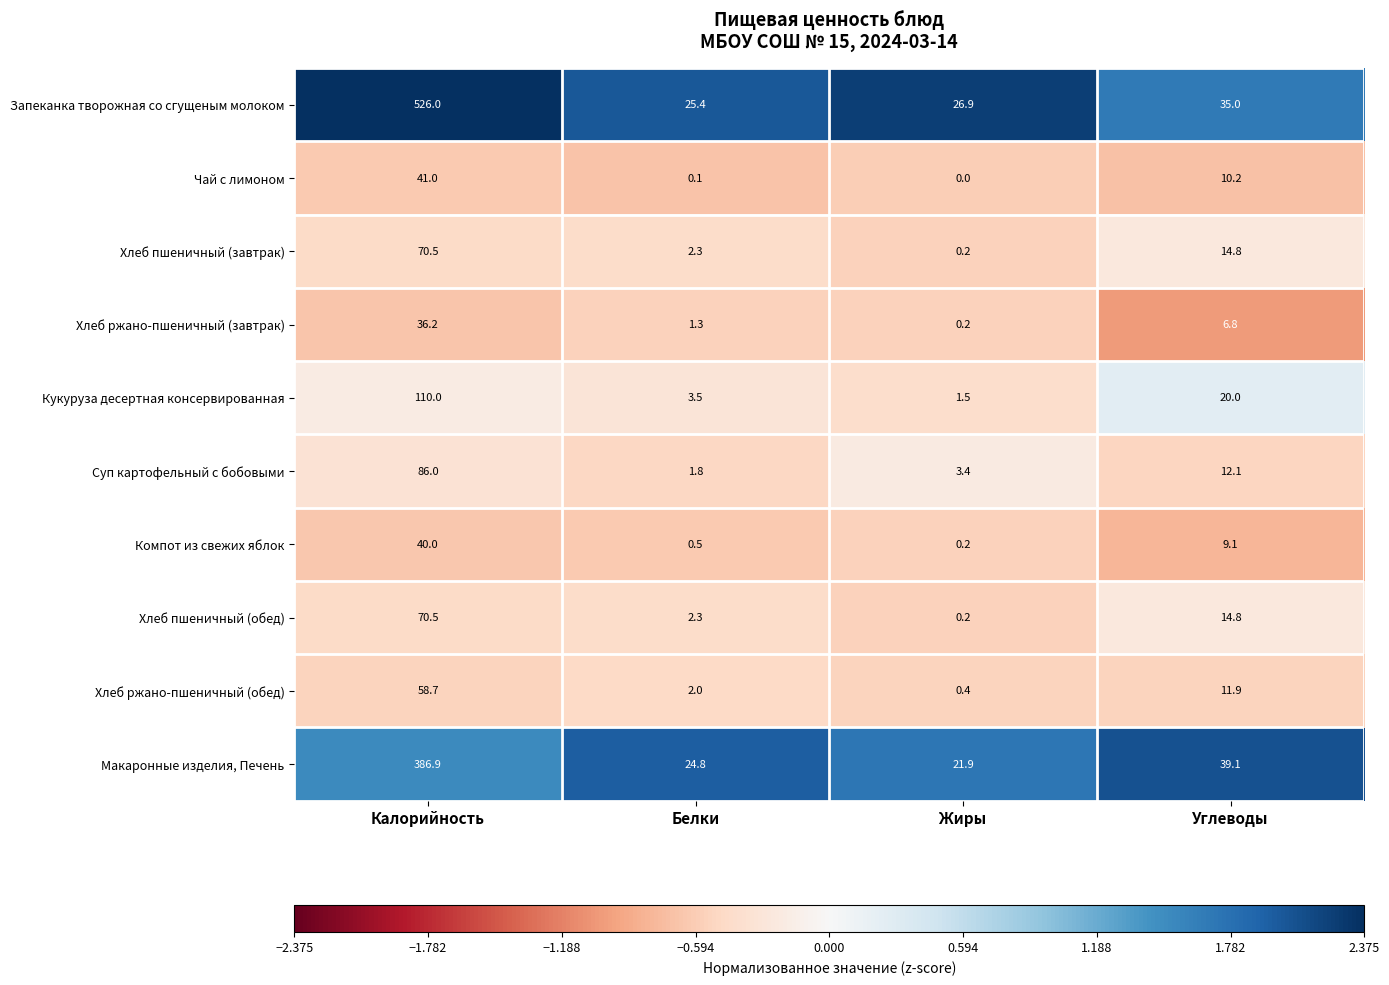

What is the difference between the second highest and second lowest values in the Макаронные изделия, Печень series?

14.3